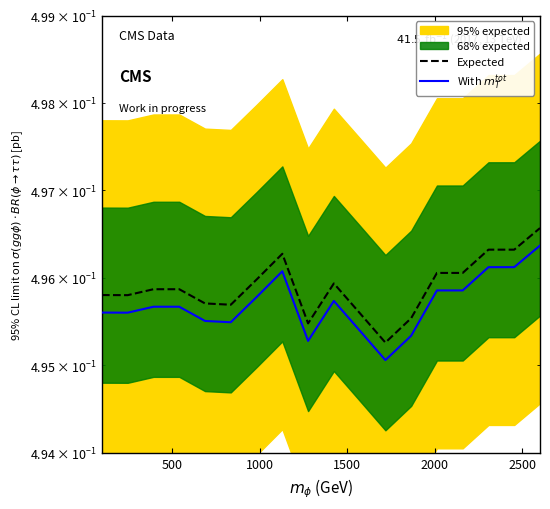

Does the chart display data point markers on the line(s)?

No